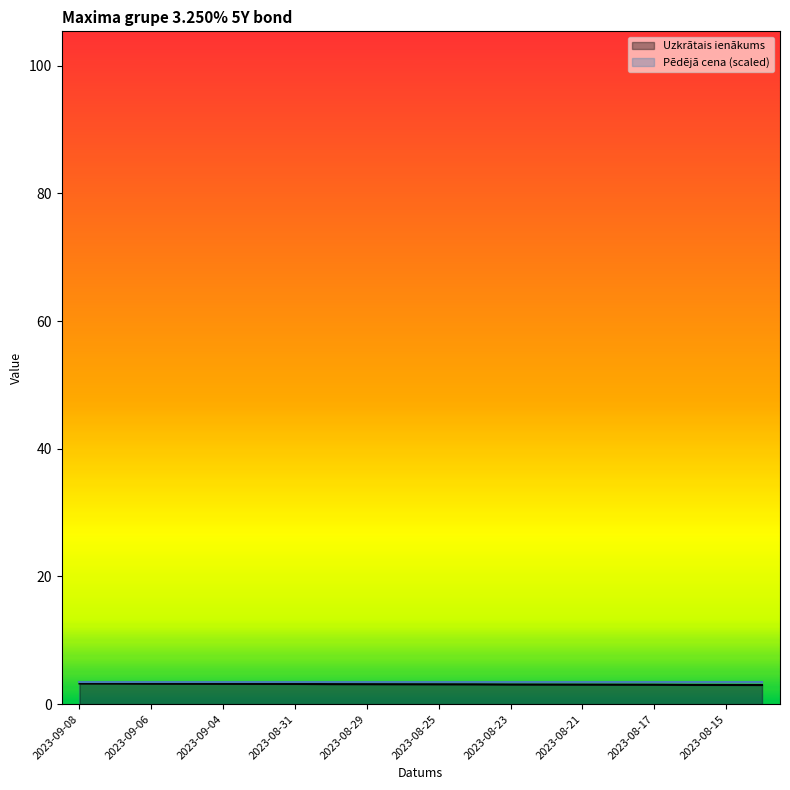

Which has a higher value, 2023-09-08 or 2023-08-16?

2023-09-08